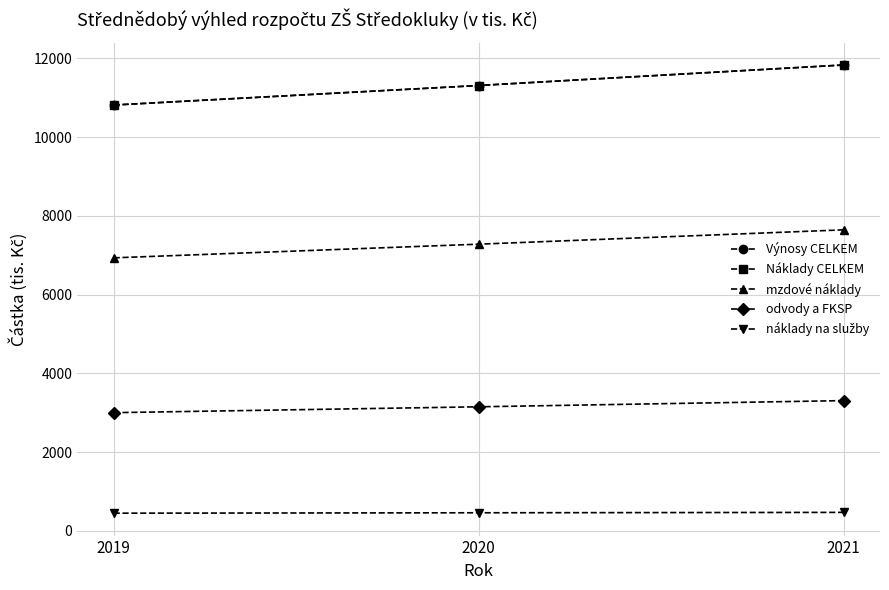

At how many categories does at least one series exceed 11210?

2